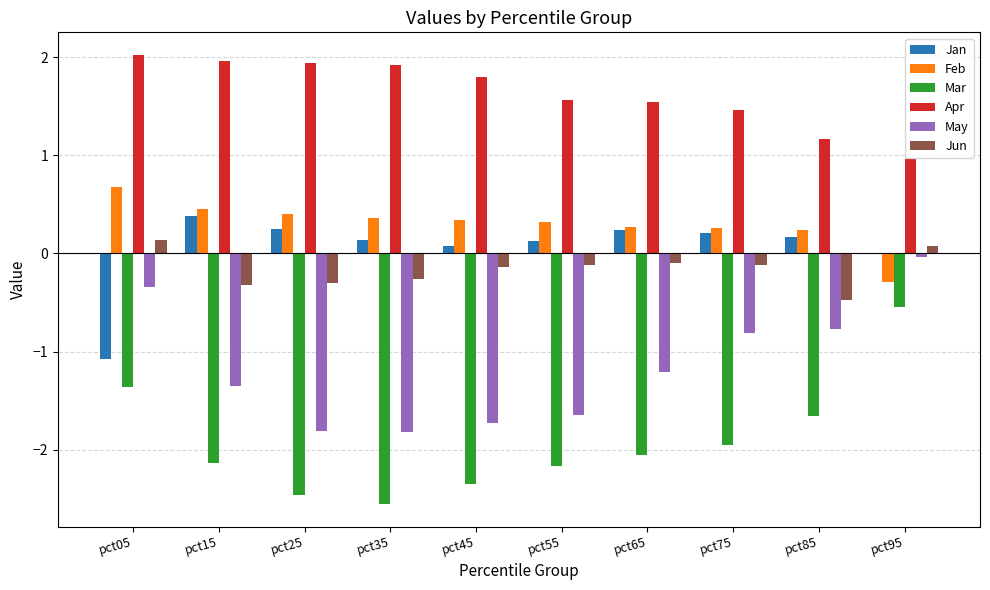

Is it true that May equals -1.8 at pct25?

True